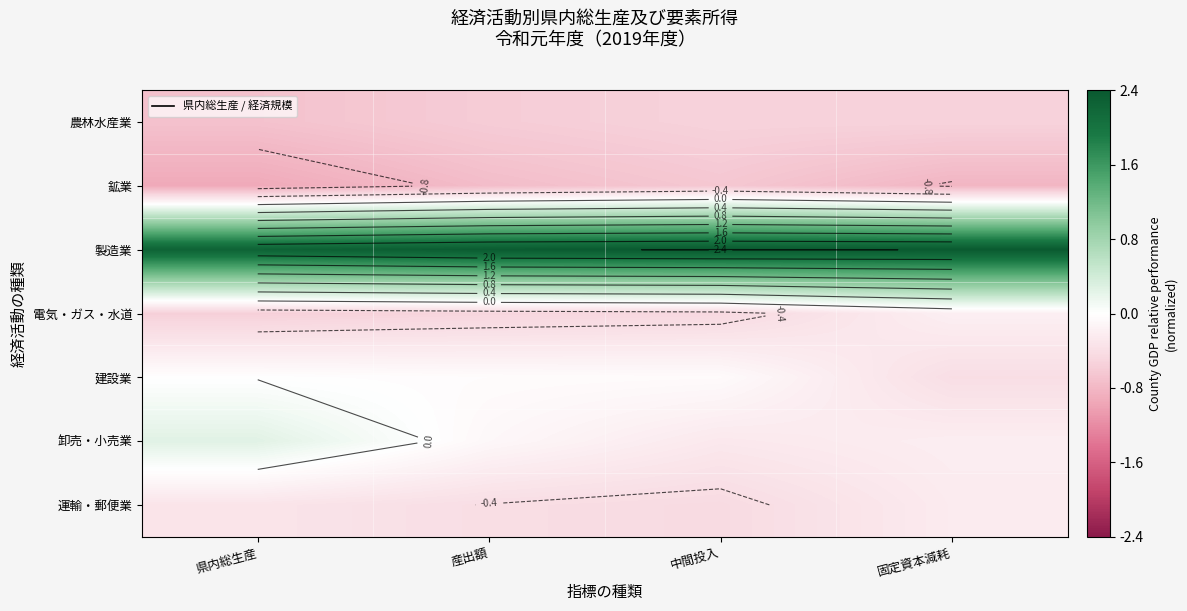

True or false: 鉱業 has a value of -0.7 at 産出額.

True